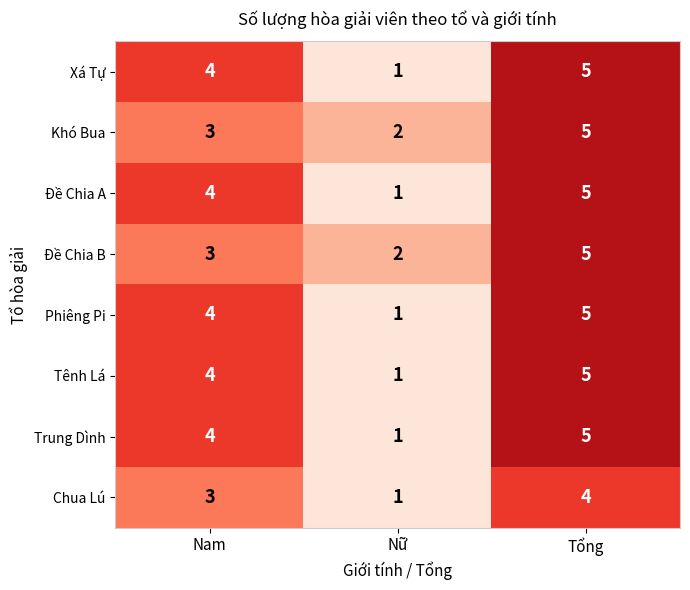

What is the total value across all series at Nam?

29